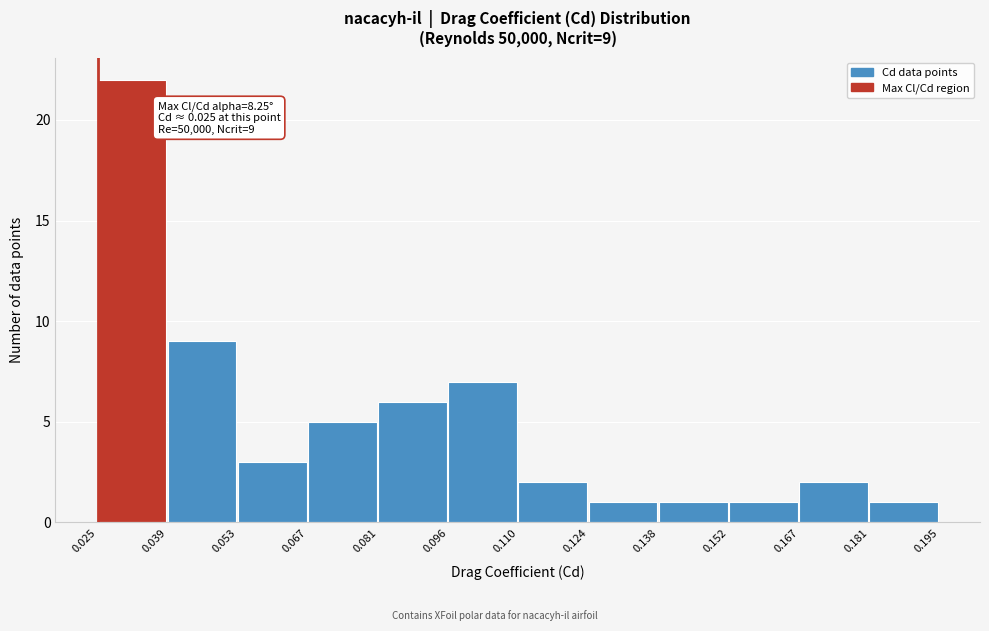

Which range on the x-axis has the tallest bar?

0.025 to 0.039